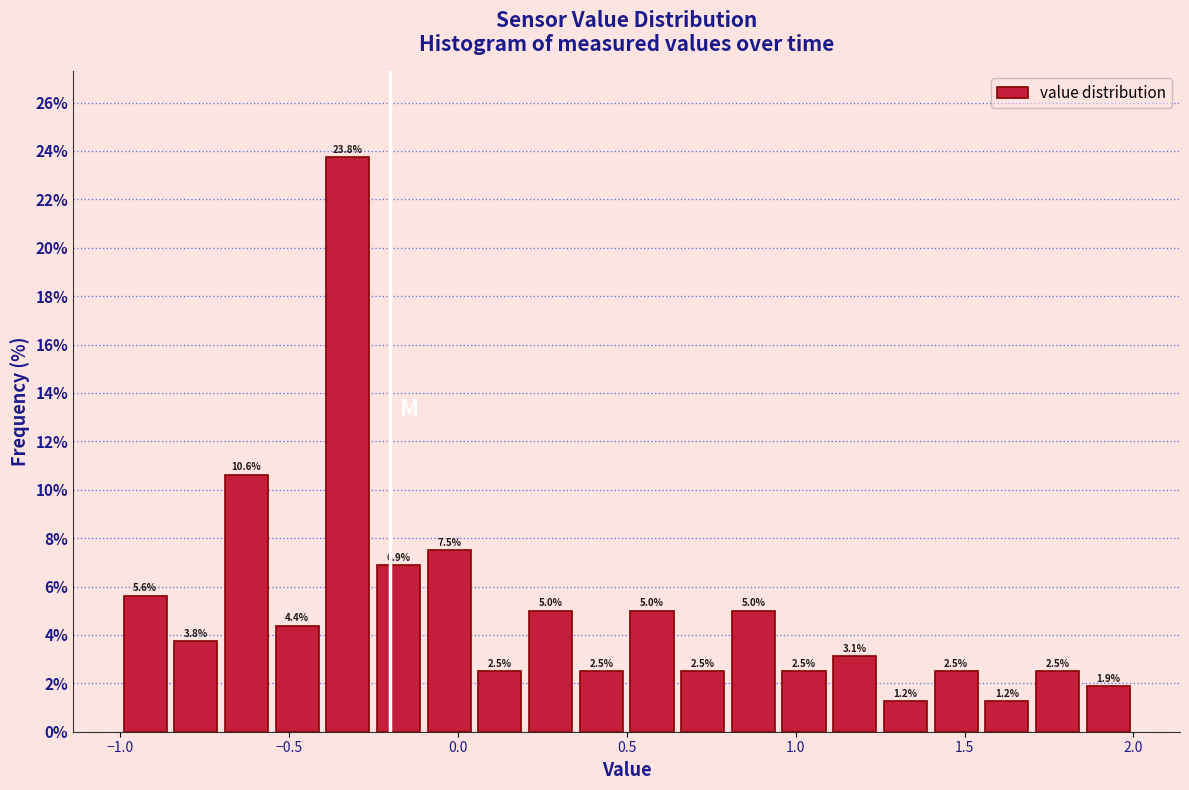

Around what value on the x-axis is the tallest bar? Give the approximate position of its centre, as read against the axis.

-0.30